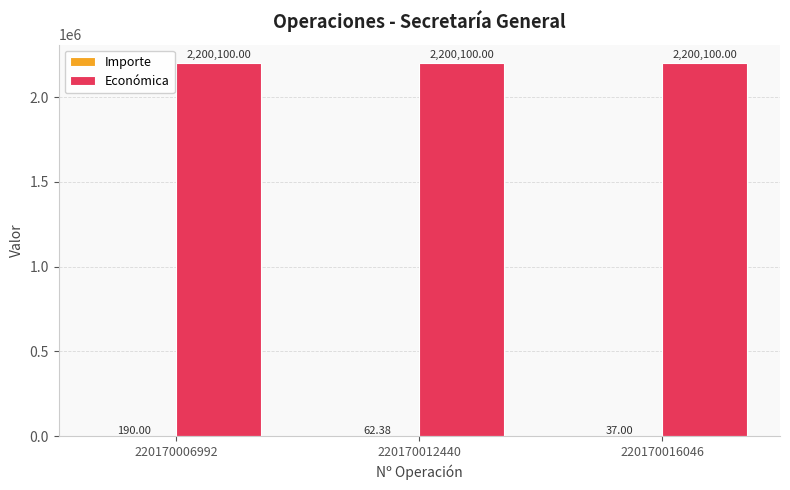

Which series has the largest total across all categories?

Económica